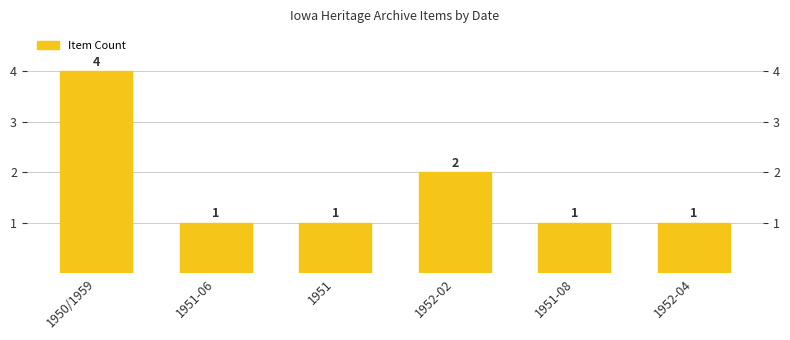

Count the values in the range 1 to 2.

5